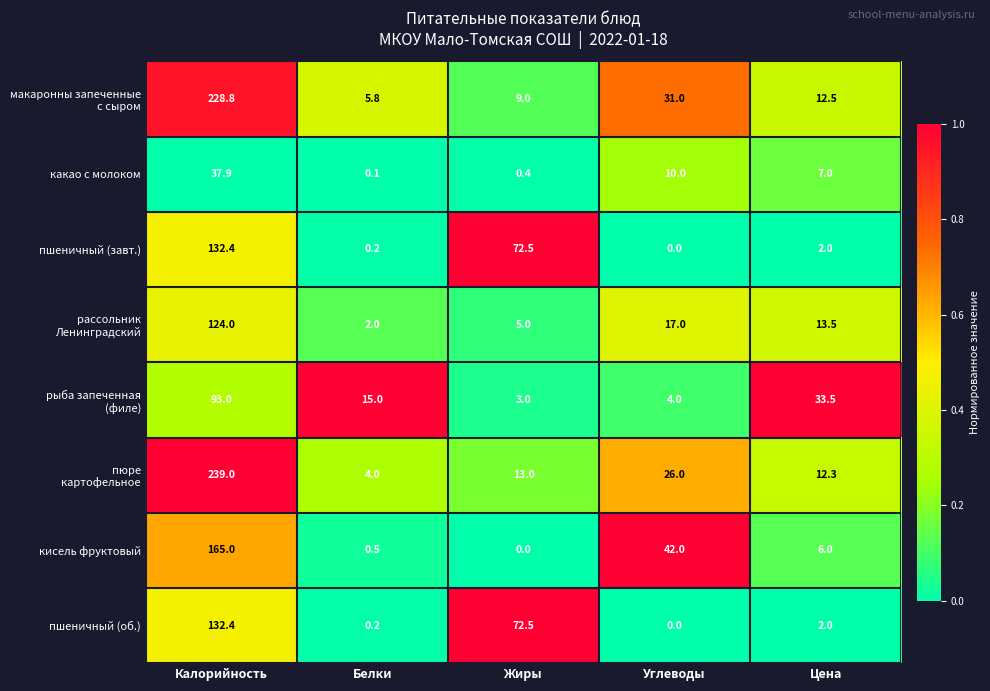

At which category does the chart reach its peak across all series?

Калорийность